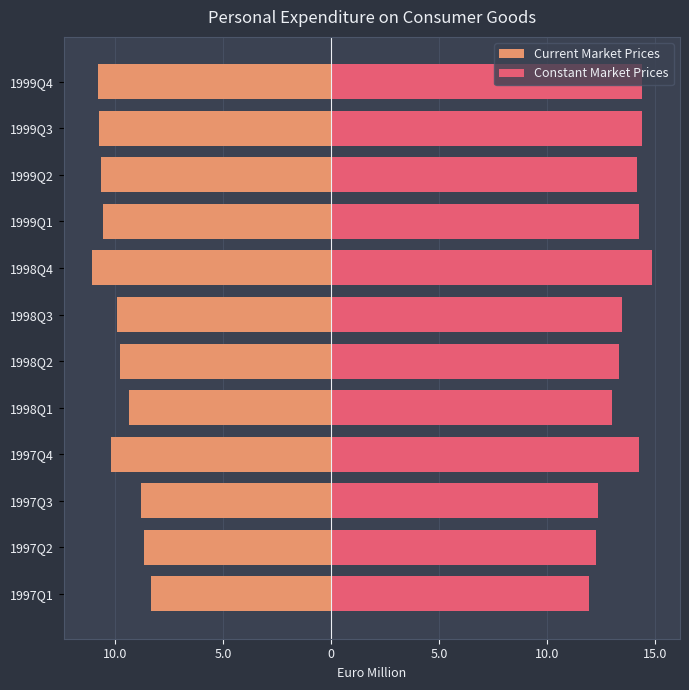

What is the spread (max minus min) of values at 1999Q3?

25.2